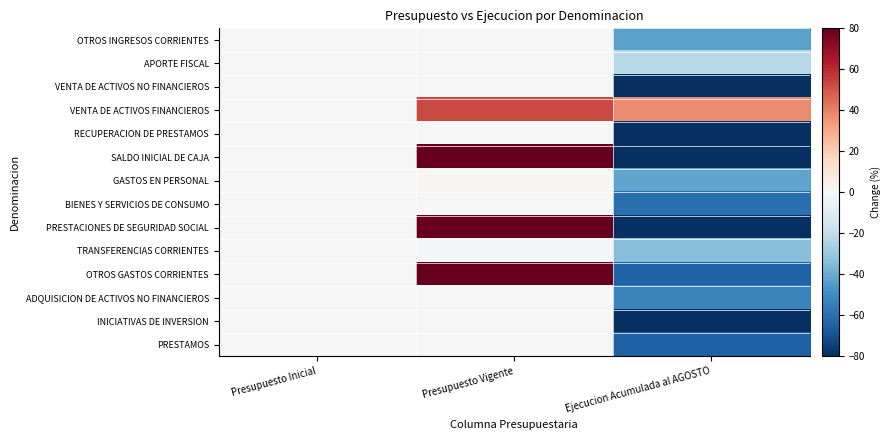

List the series in order of their peak value, lowest first.

OTROS INGRESOS CORRIENTES, APORTE FISCAL, VENTA DE ACTIVOS NO FINANCIEROS, RECUPERACION DE PRESTAMOS, TRANSFERENCIAS CORRIENTES, ADQUISICION DE ACTIVOS NO FINANCIEROS, INICIATIVAS DE INVERSION, PRESTAMOS, BIENES Y SERVICIOS DE CONSUMO, GASTOS EN PERSONAL, VENTA DE ACTIVOS FINANCIEROS, OTROS GASTOS CORRIENTES, SALDO INICIAL DE CAJA, PRESTACIONES DE SEGURIDAD SOCIAL